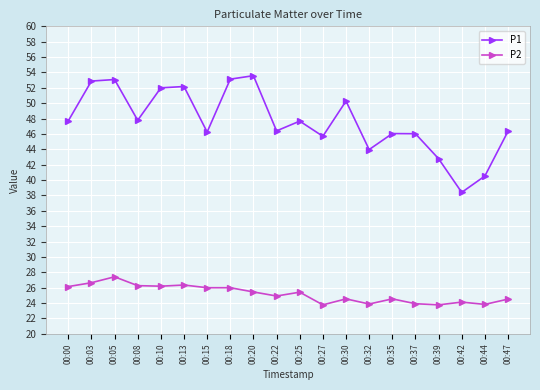

What is the total value across all series at 00:20?

79.0